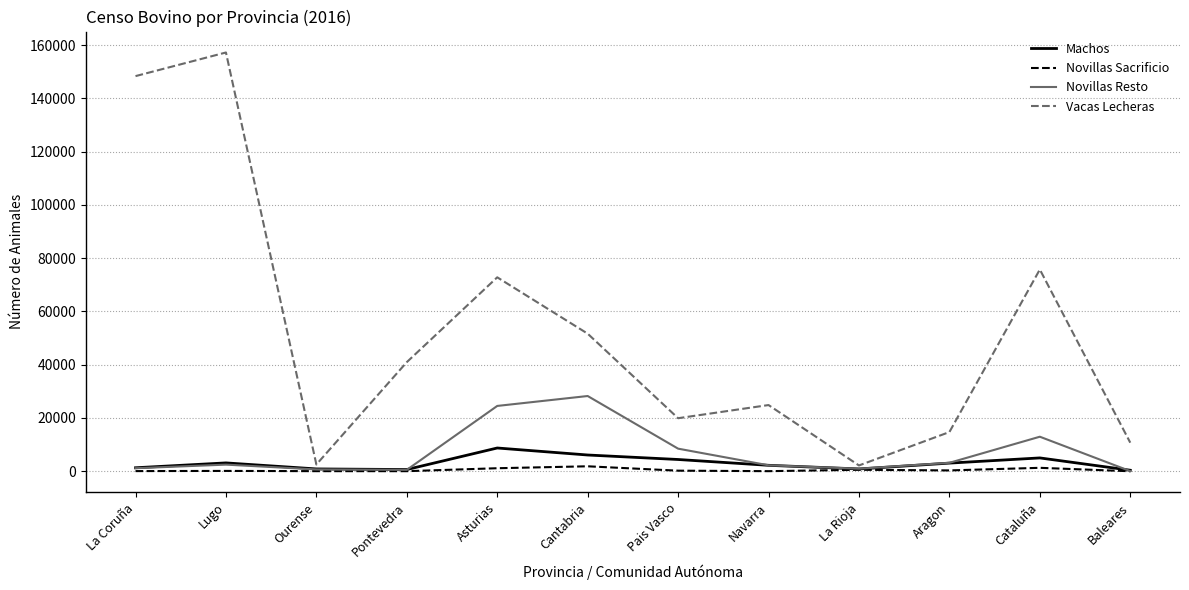

Rank the series by their maximum value, from lowest to highest.

Novillas Sacrificio, Machos, Novillas Resto, Vacas Lecheras